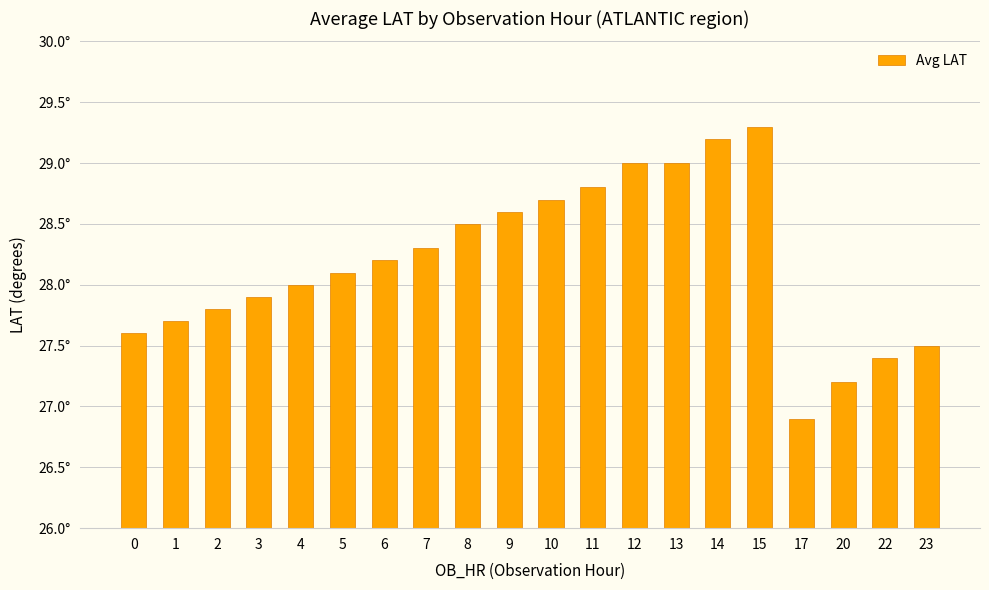

Which category has the lowest value across all series?

17